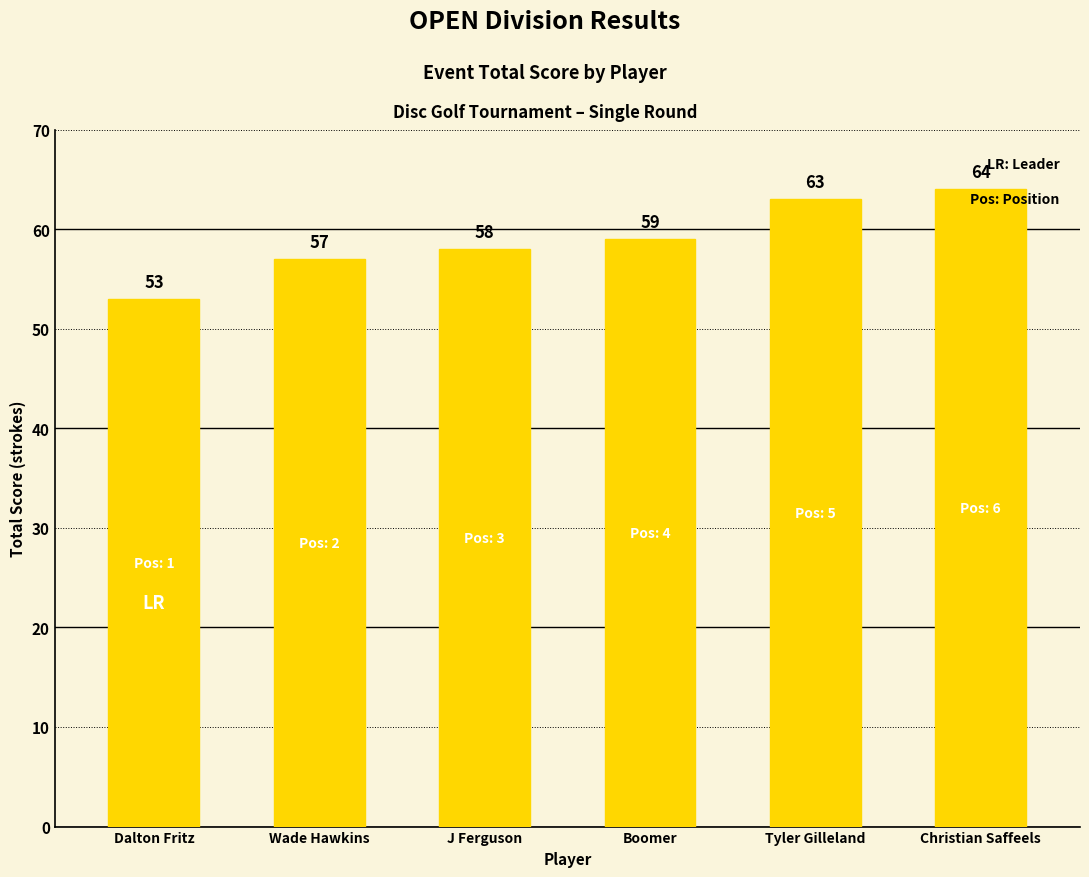

What is the difference between the second highest and second lowest values?

6